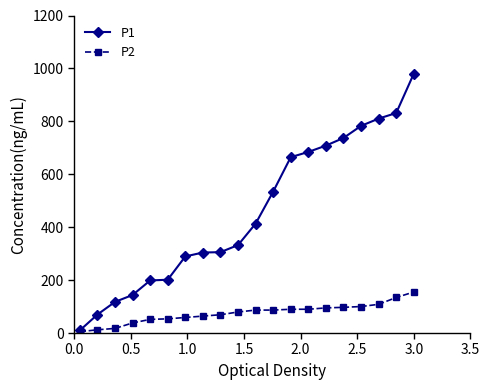

Which series has the largest range (max minus min)?

P1